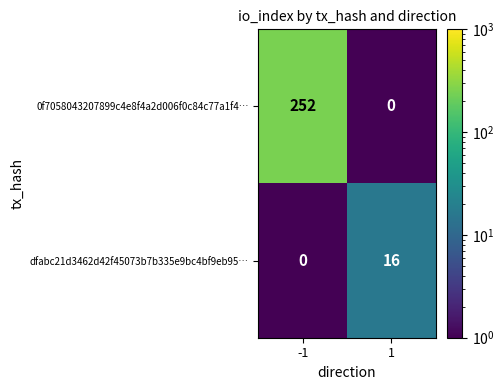

At which category is the sum across all series the highest?

-1